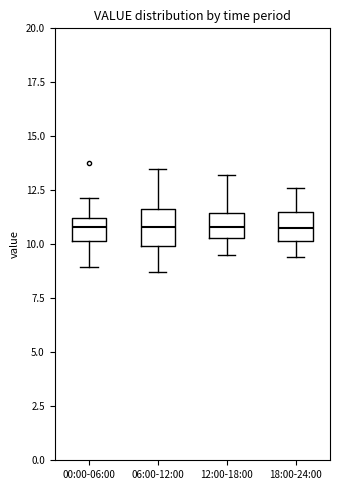

Reading left to right, read every box against the y-axis: the position of its median line, the range the box covers, and the ends of its whiskers. The values are not printed on the chart, so give them approximately, as read against the axis.

00:00-06:00: median 11.0 (inside the box), box 10.0 to 11.0, whiskers 9.0 to 12.0
06:00-12:00: median 11.0, box 10.0 to 11.5, whiskers 8.5 to 13.5
12:00-18:00: median 11.0, box 10.5 to 11.5, whiskers 9.5 to 13.0
18:00-24:00: median 11.0, box 10.0 to 11.5, whiskers 9.5 to 12.5